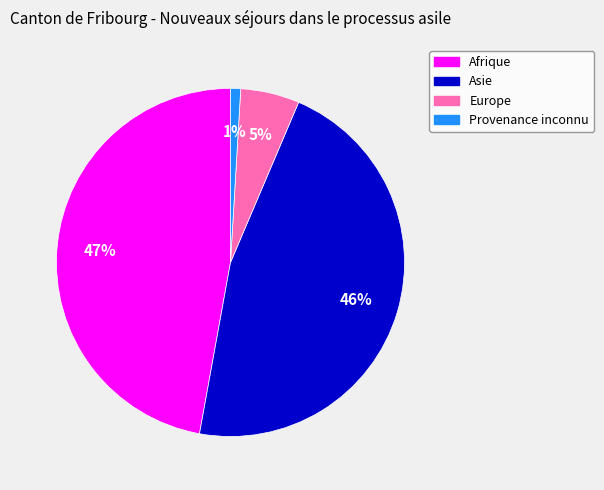

Which slice is the largest?

Afrique